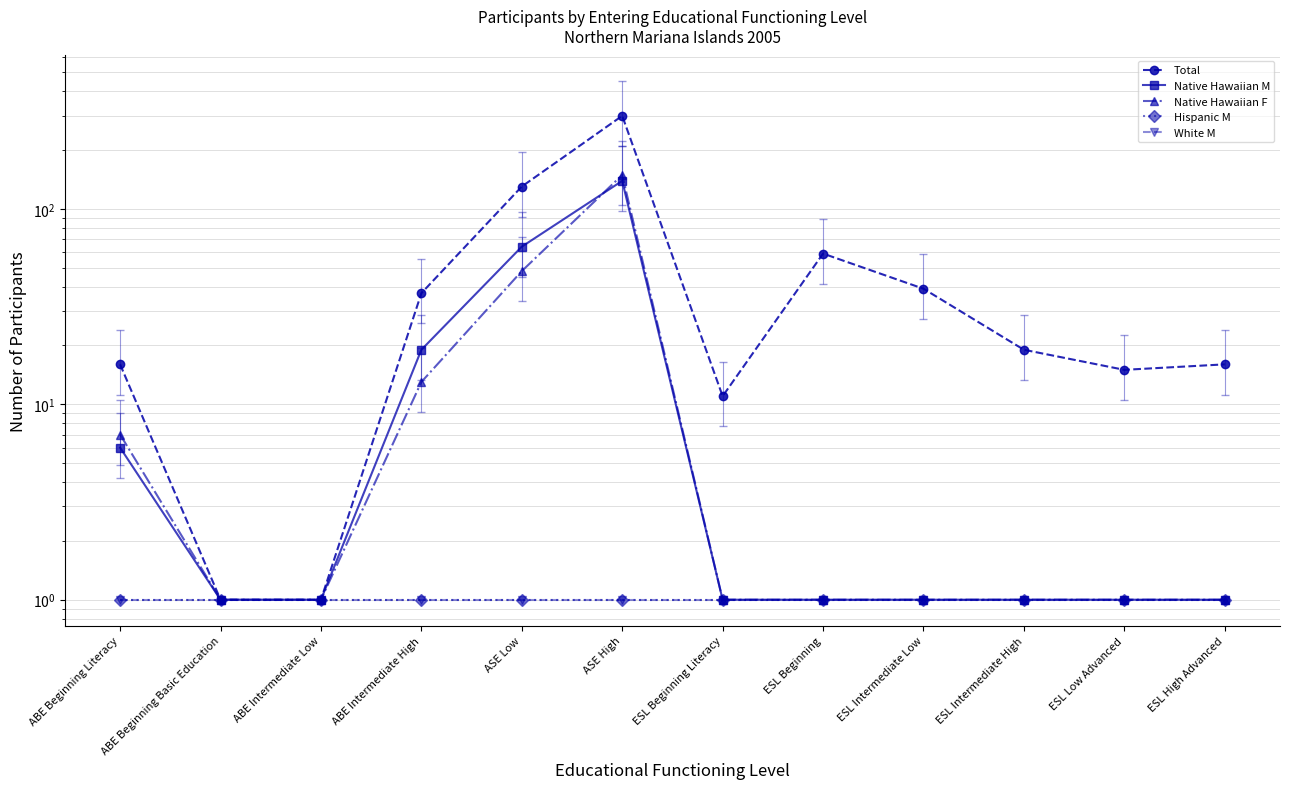

The White M series shows 1 at ESL Intermediate Low. True or false?

True